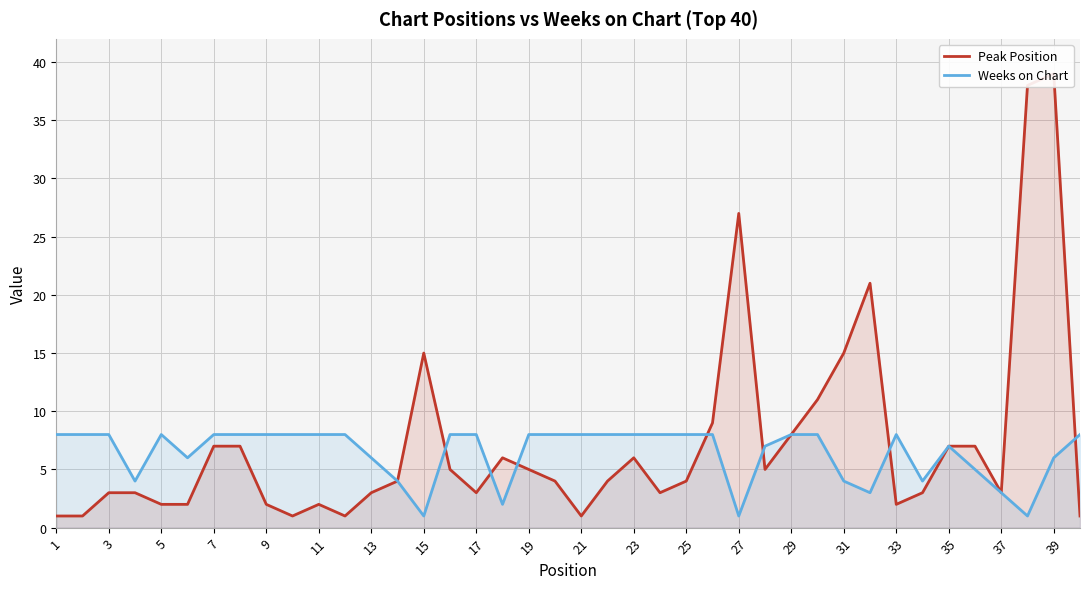

How many data points in Peak Position are above 4?

18